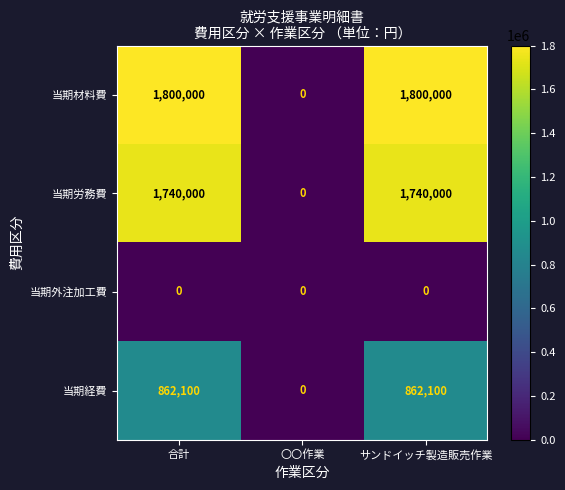

Which series changed the most between 〇〇作業 and サンドイッチ製造販売作業?

当期材料費